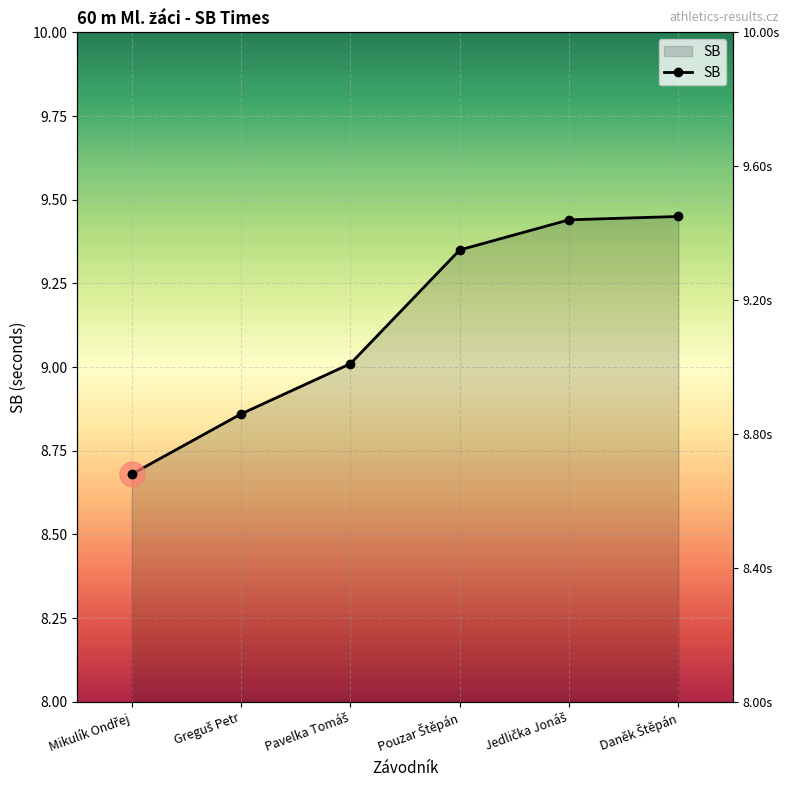

Reading left to right, extract all data points from this chart.

Mikulík Ondřej=8.7	Greguš Petr=8.9	Pavelka Tomáš=9.0	Pouzar Štěpán=9.3	Jedlička Jonáš=9.4	Daněk Štěpán=9.4